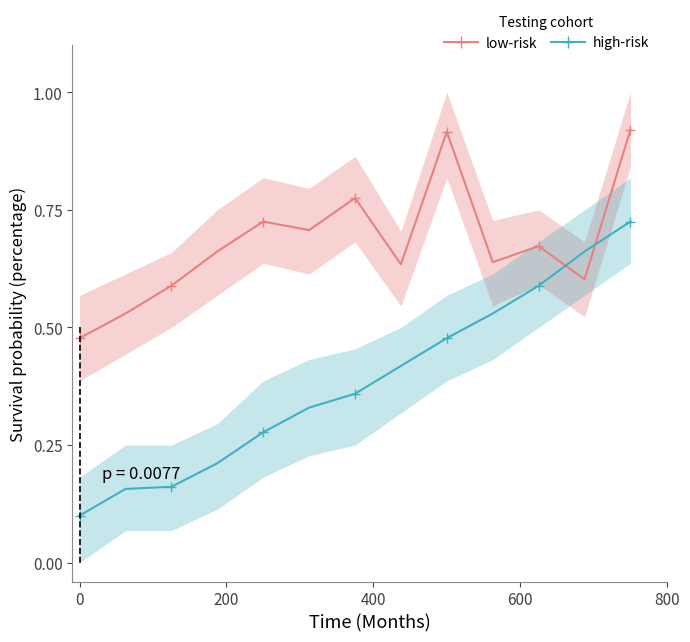

What is the average value of the low-risk series?

0.7